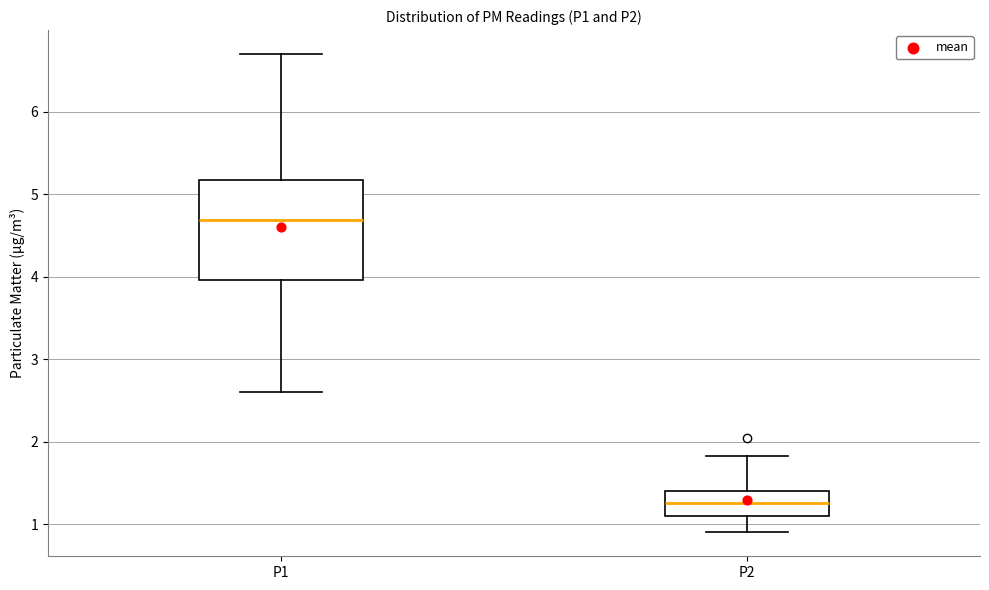

Reading left to right, read every box against the y-axis: the position of its median line, the range the box covers, and the ends of its whiskers. The values are not printed on the chart, so give them approximately, as read against the axis.

P1: median 4.7, box 4.0 to 5.2, whiskers 2.6 to 6.7
P2: median 1.3, box 1.1 to 1.4, whiskers 0.9 to 1.8